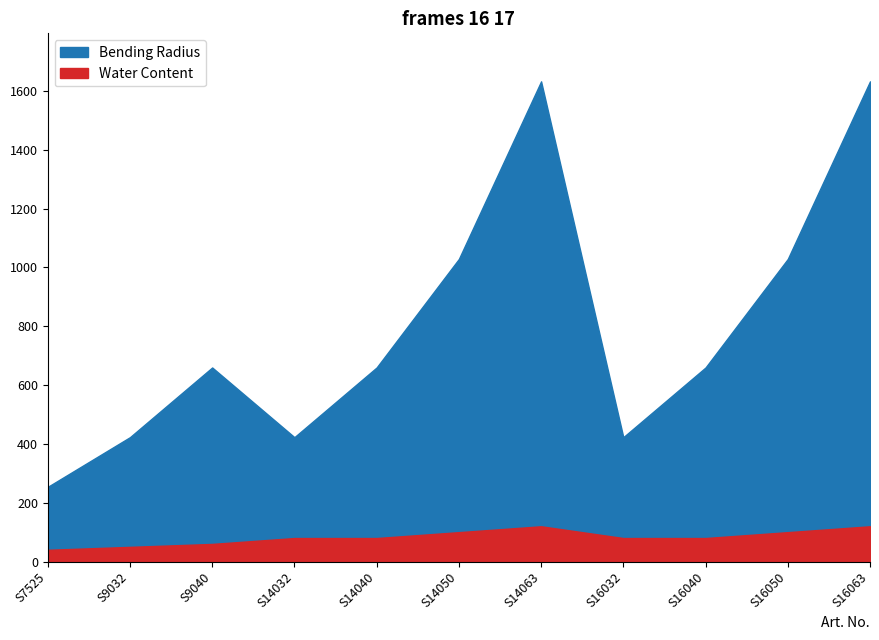

How many lines are shown in the chart?

2